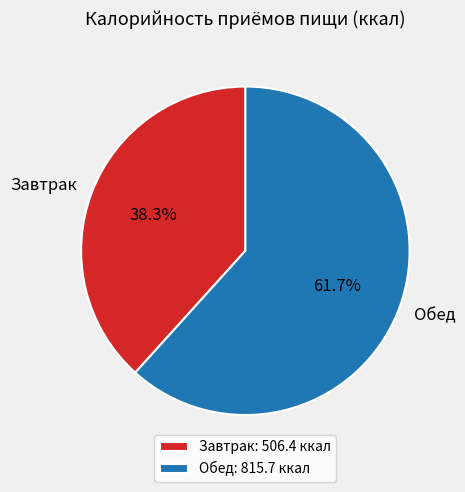

What percentage is NOT represented by Обед?

38.3%